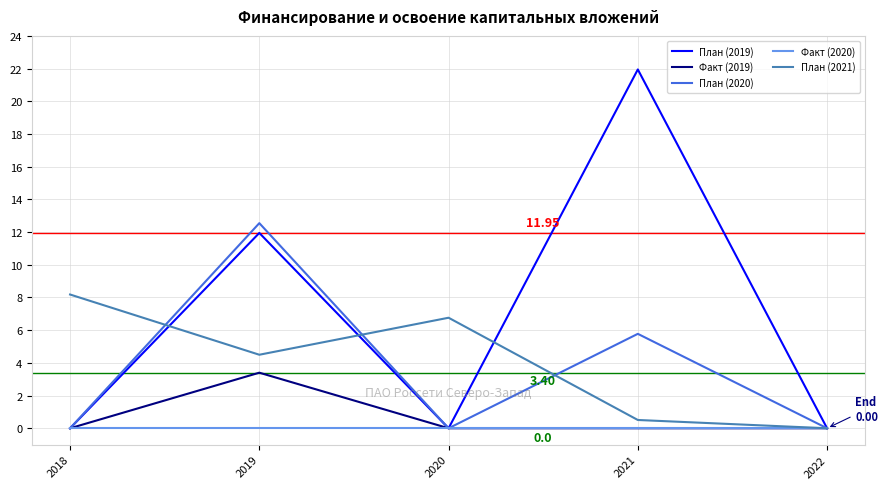

Which series has the largest range (max minus min)?

План (2019)